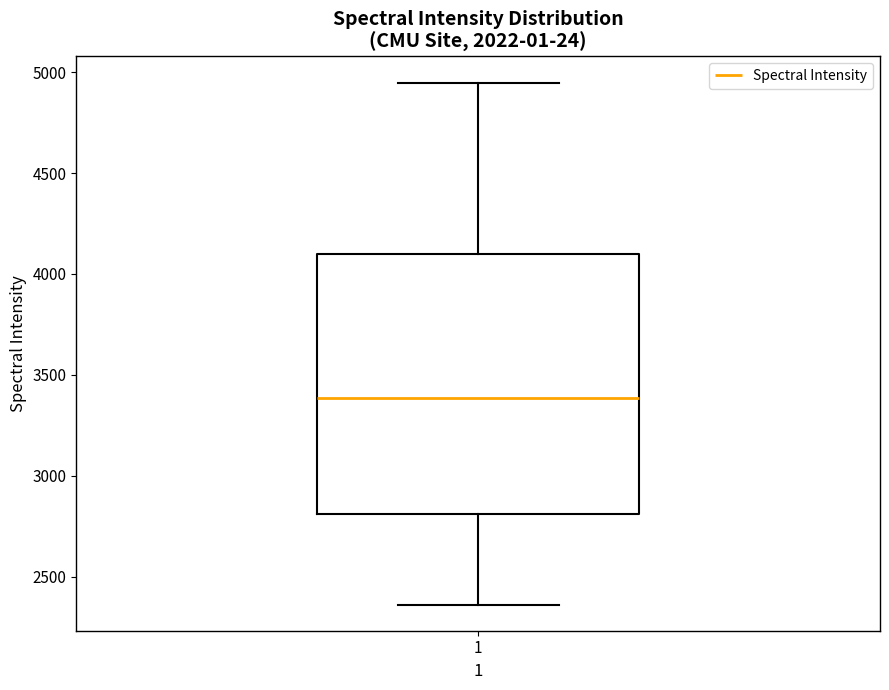

Read this box plot against the y-axis: the position of the median line, the range covered by the box, and the ends of both whiskers. The values are not printed on the chart, so give them approximately, as read against the axis.

median 3400, box 2800 to 4100, whiskers 2350 to 4950